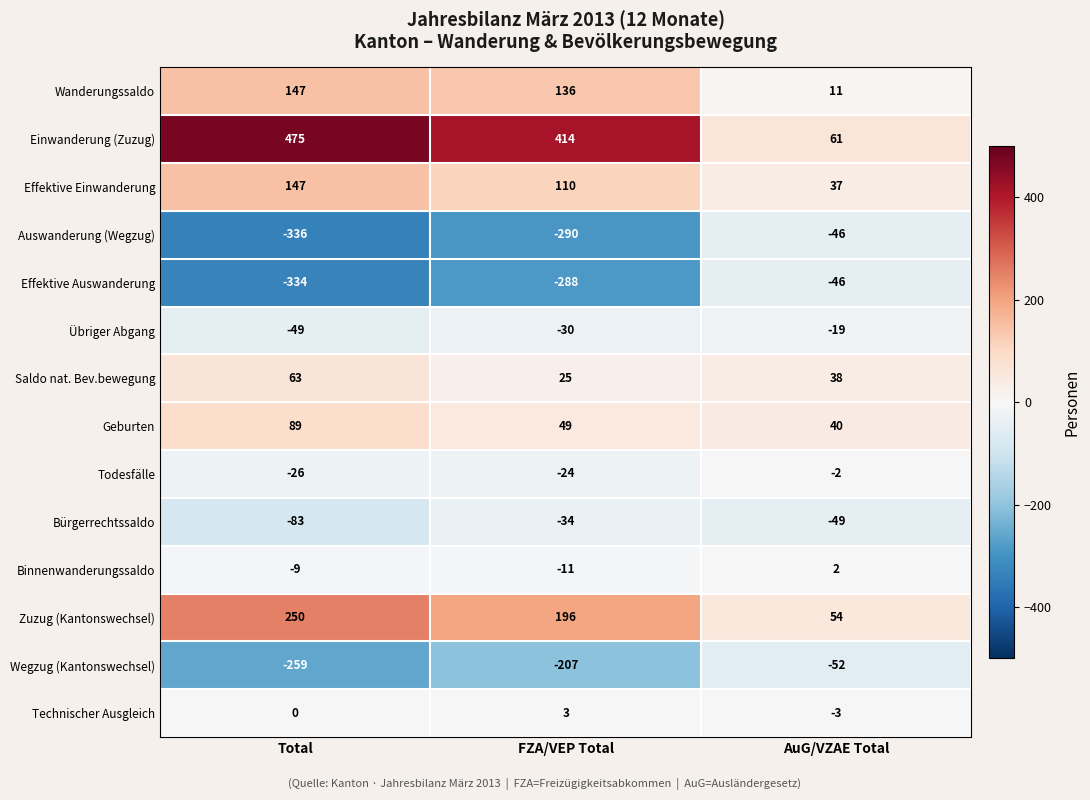

Where does the Saldo nat. Bev.bewegung series first go above 38?

Total